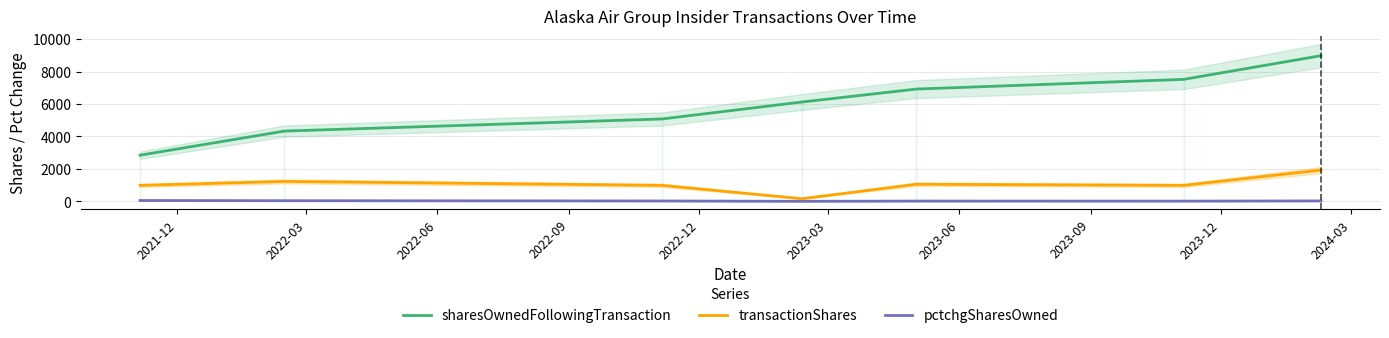

In pctchgSharesOwned, how many points are lower than both neighbors (excluding endpoints)?

2